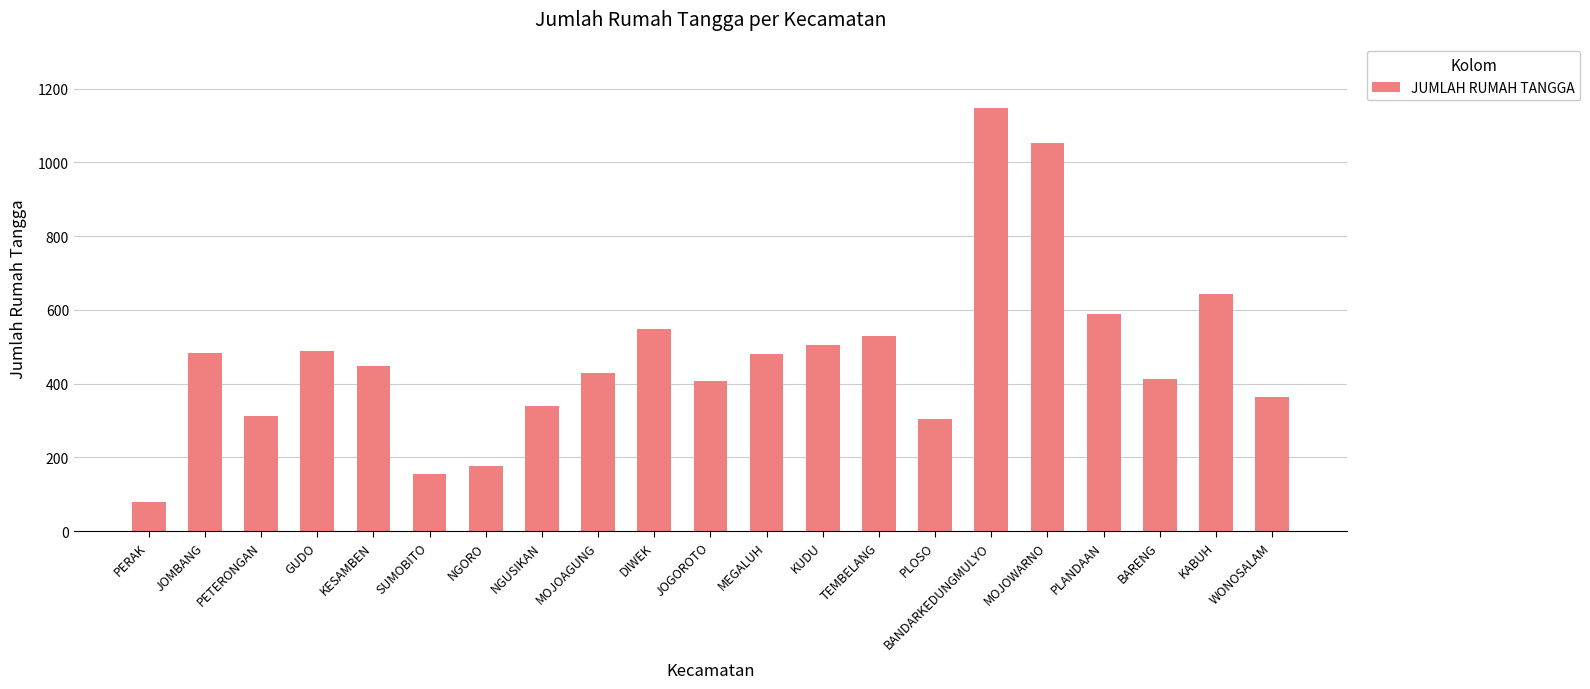

What is the smallest value displayed?

80